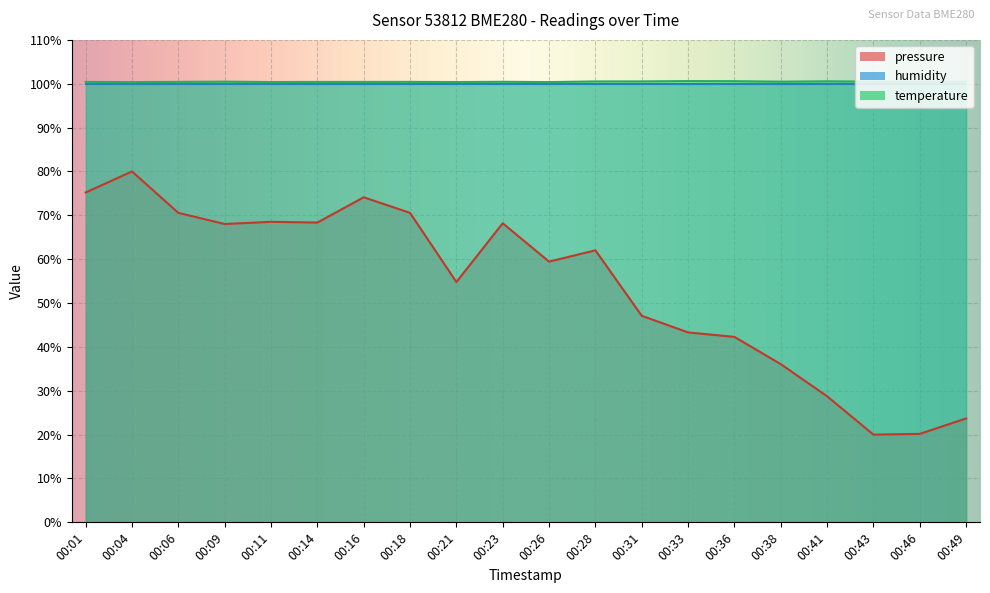

At how many categories does at least one series exceed 32?

20